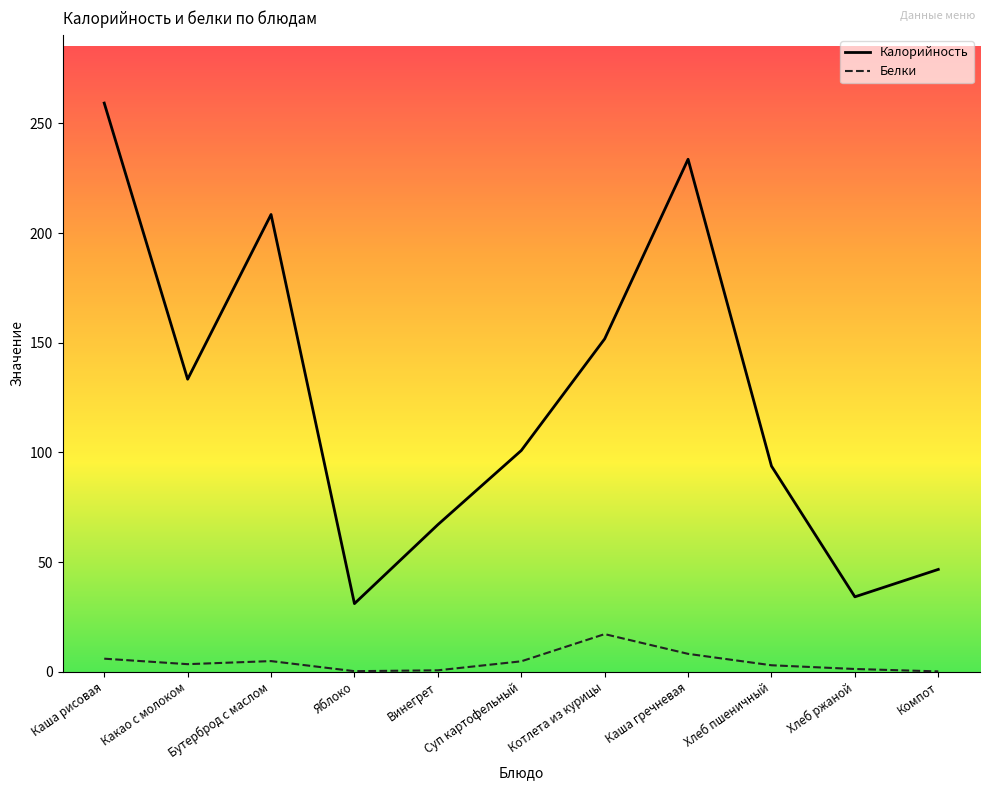

Where is Калорийность nearest to the value 145?

Котлета из курицы